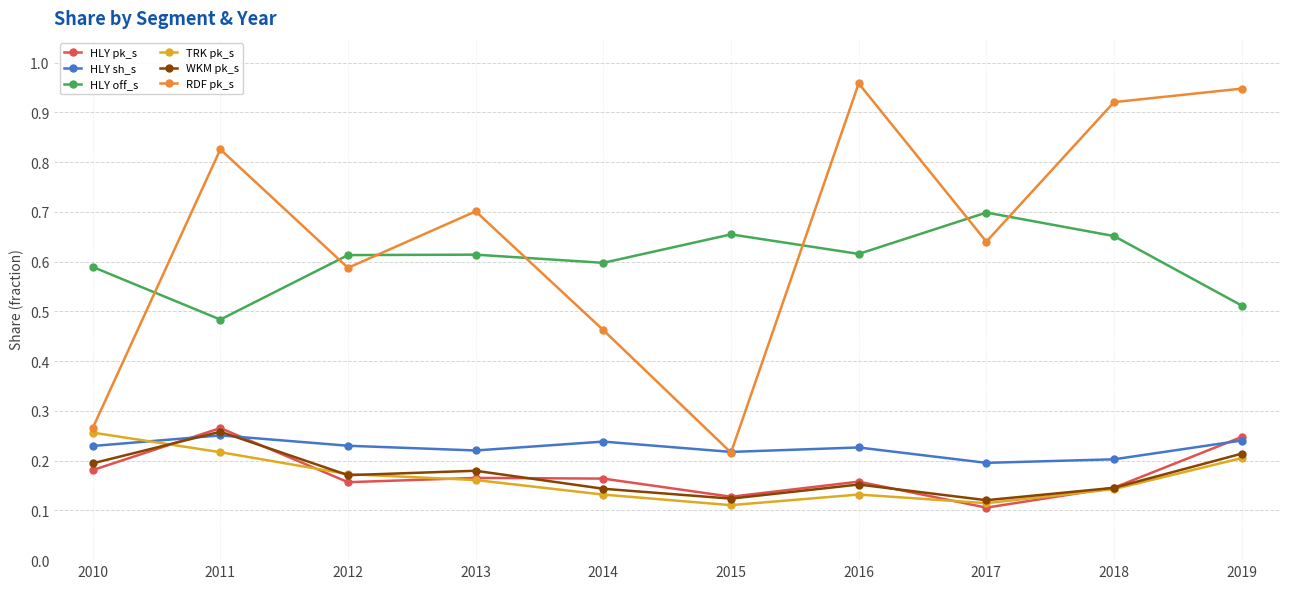

After their last crossing, which series has the higher values: TRK pk_s or HLY pk_s?

HLY pk_s